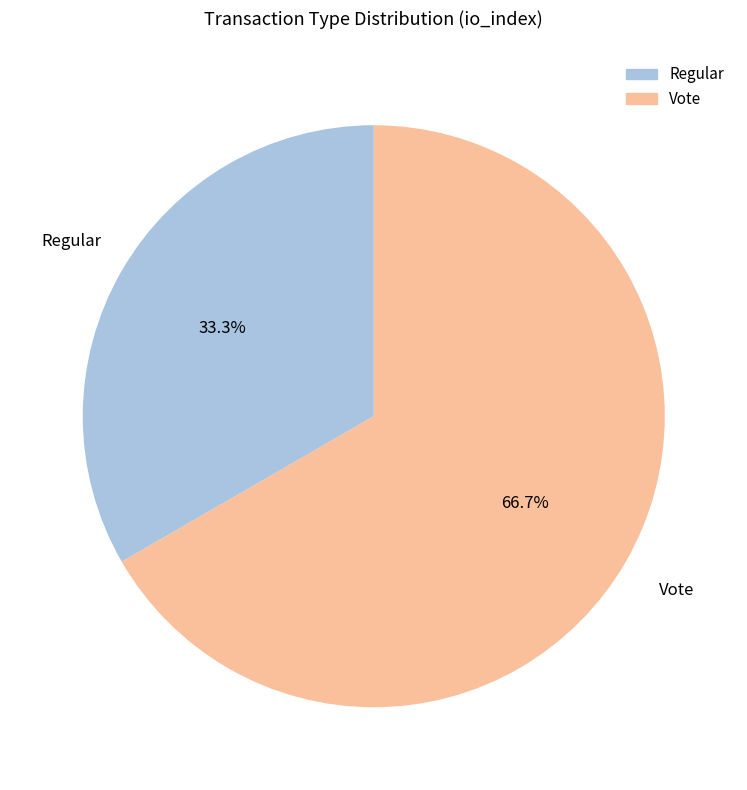

Does any single category account for the majority?

Yes